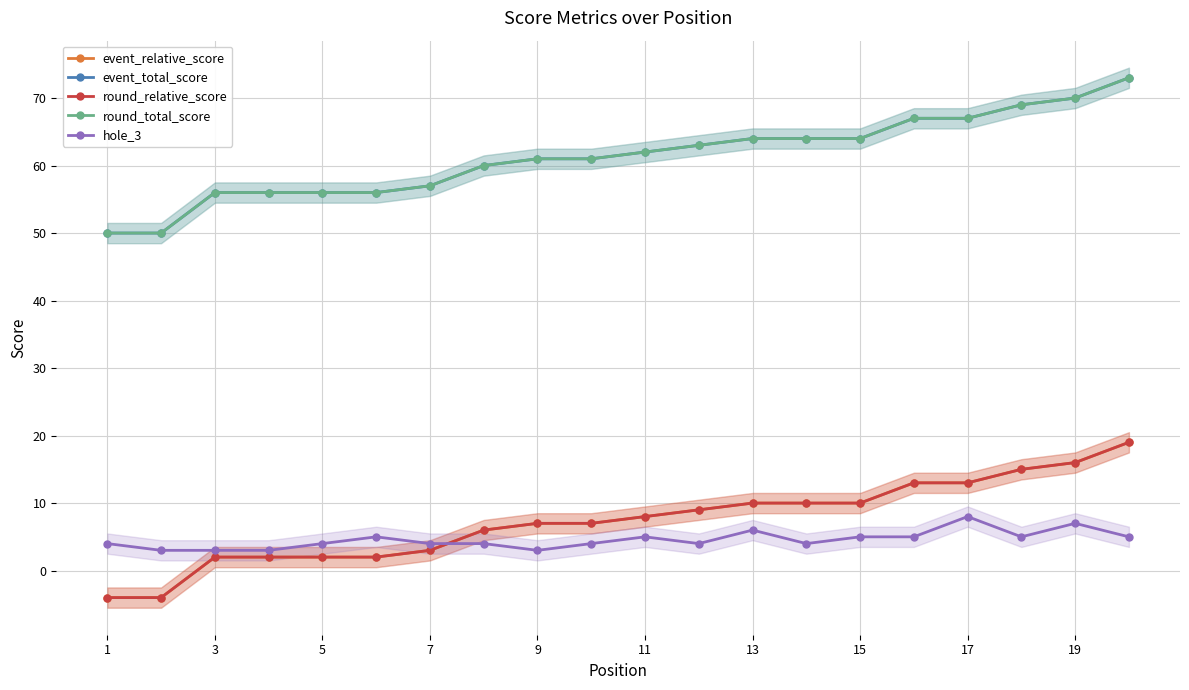

Which series has the largest range (max minus min)?

event_relative_score